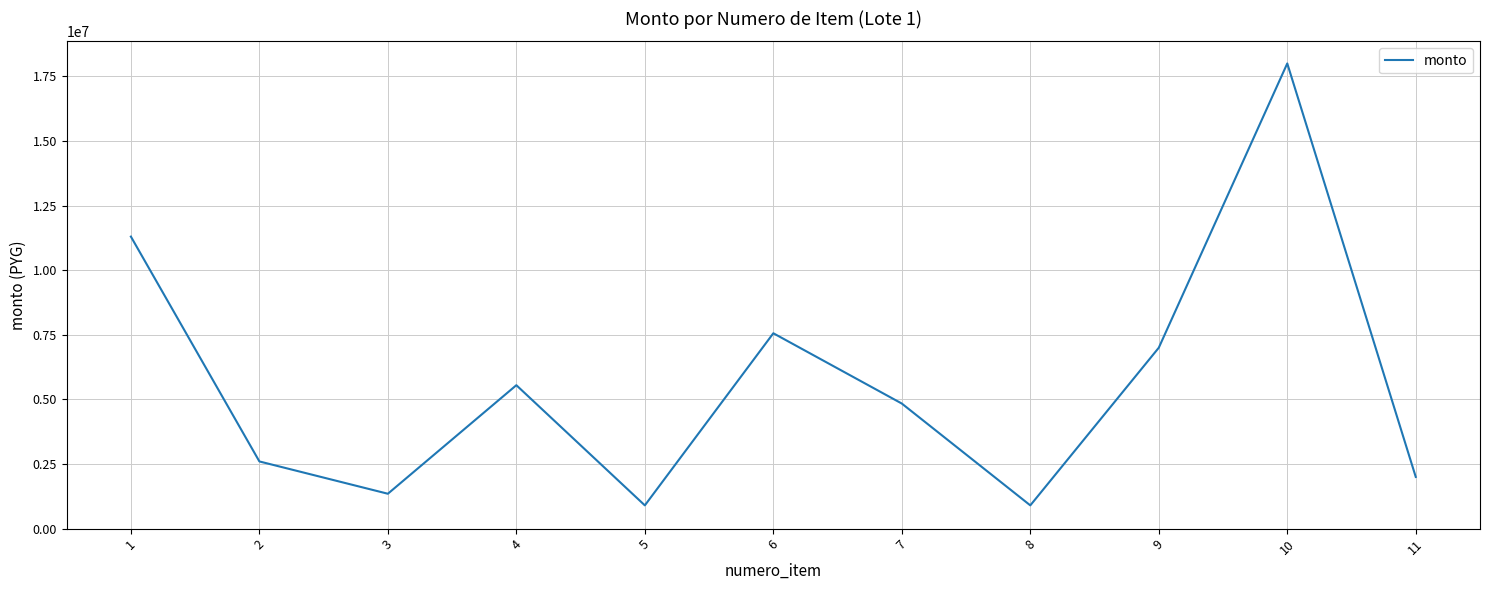

The value at 11 is 2000000. True or false?

True